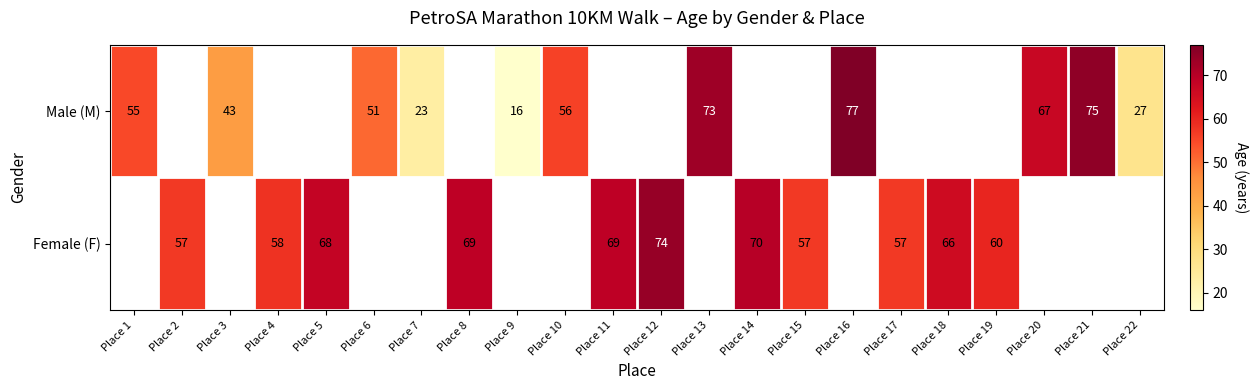

Is it true that Female (F) equals 60 at Place 19?

True